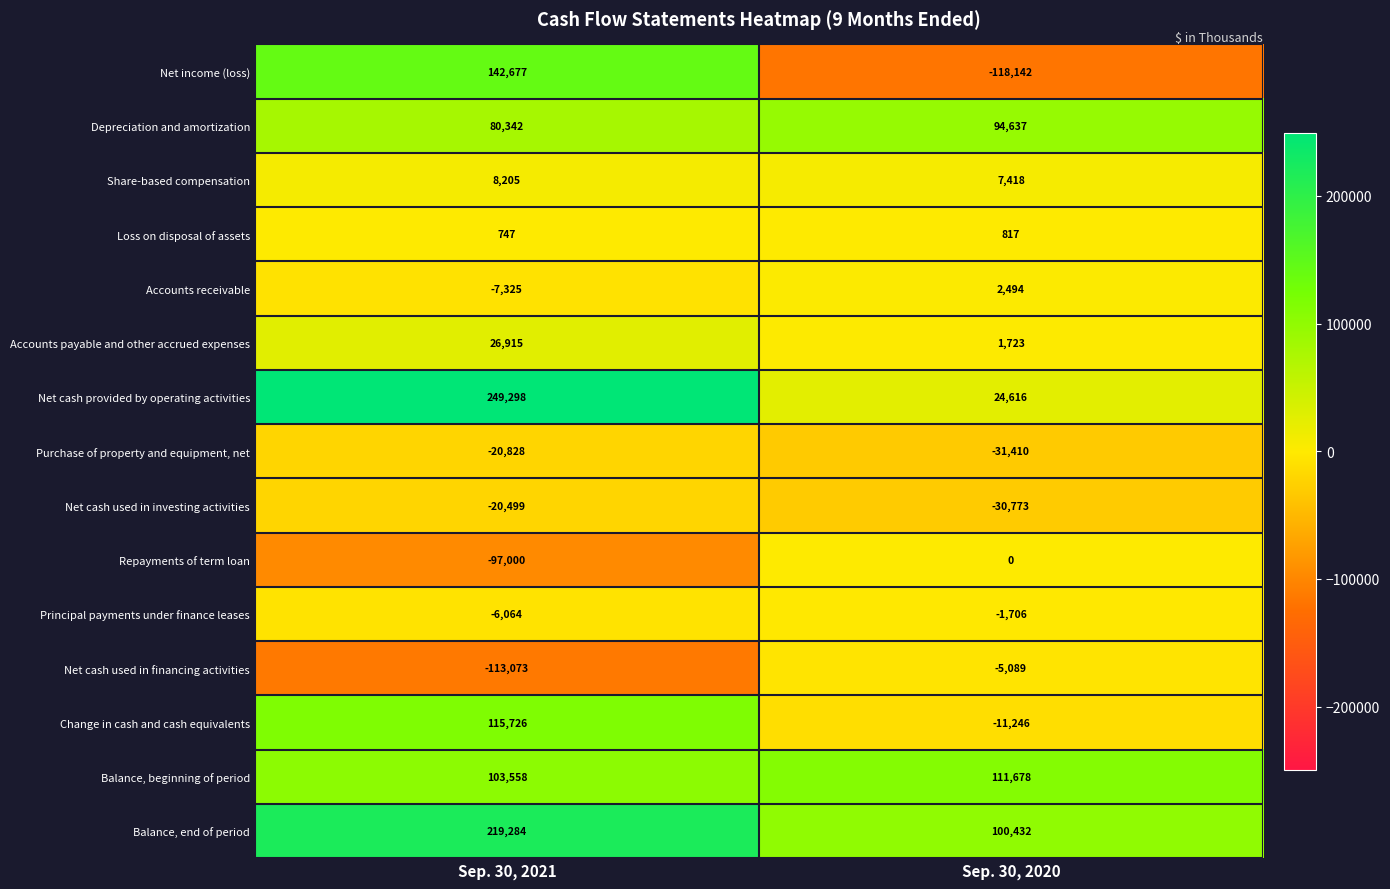

At Sep. 30, 2021, list the series in order from largest to smallest.

Net cash provided by operating activities, Balance, end of period, Net income (loss), Change in cash and cash equivalents, Balance, beginning of period, Depreciation and amortization, Accounts payable and other accrued expenses, Share-based compensation, Loss on disposal of assets, Principal payments under finance leases, Accounts receivable, Net cash used in investing activities, Purchase of property and equipment, net, Repayments of term loan, Net cash used in financing activities